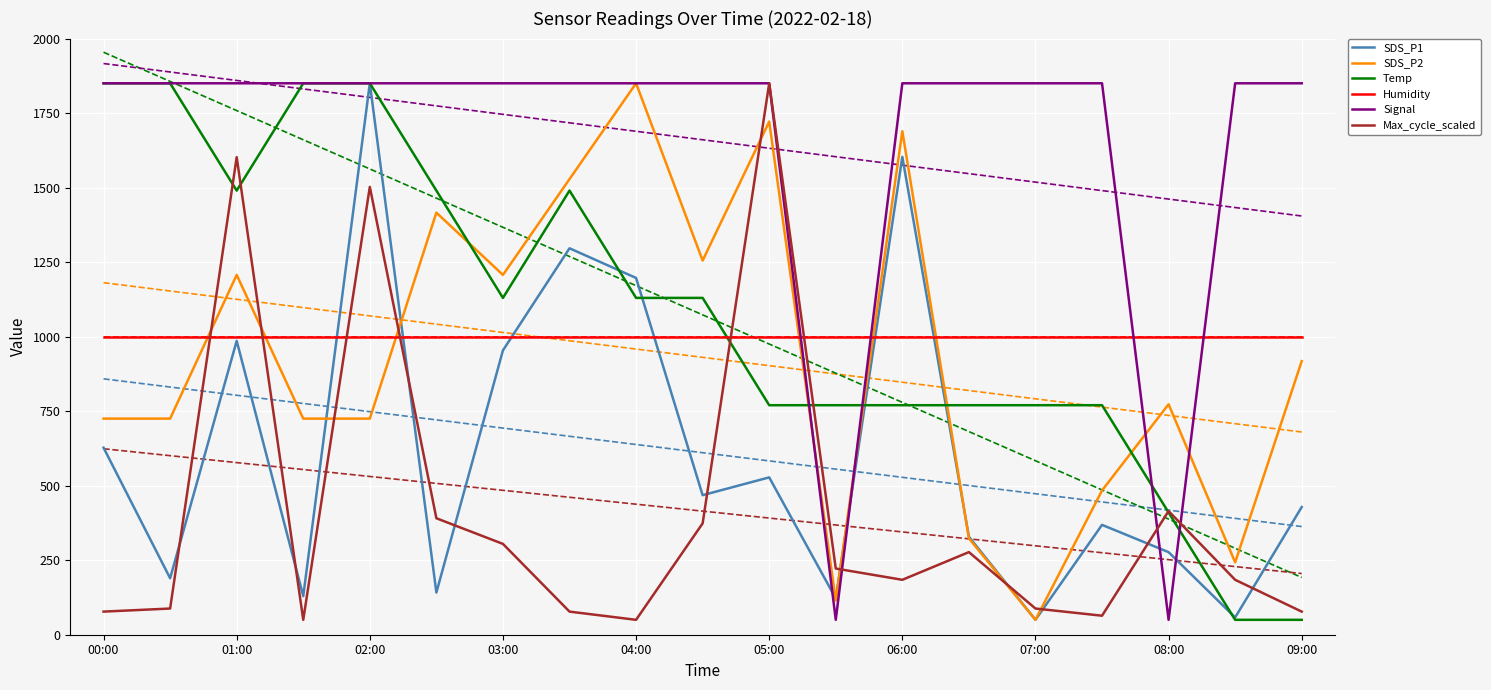

True or false: Humidity and Temp intersect in this chart.

True